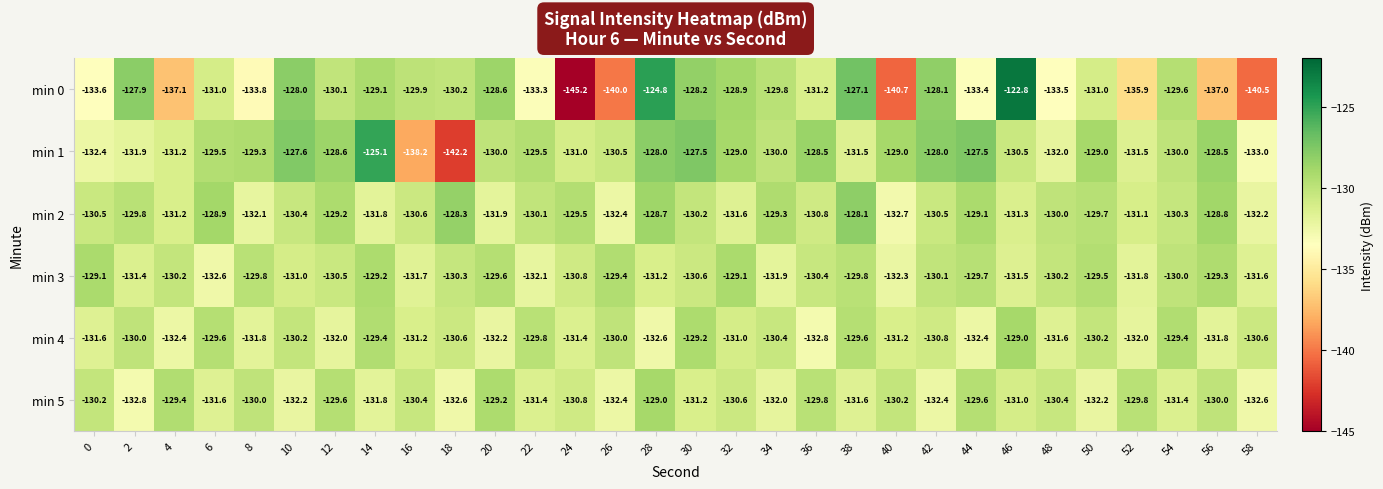

True or false: min 2 has a value of -132.2 at 58.

True